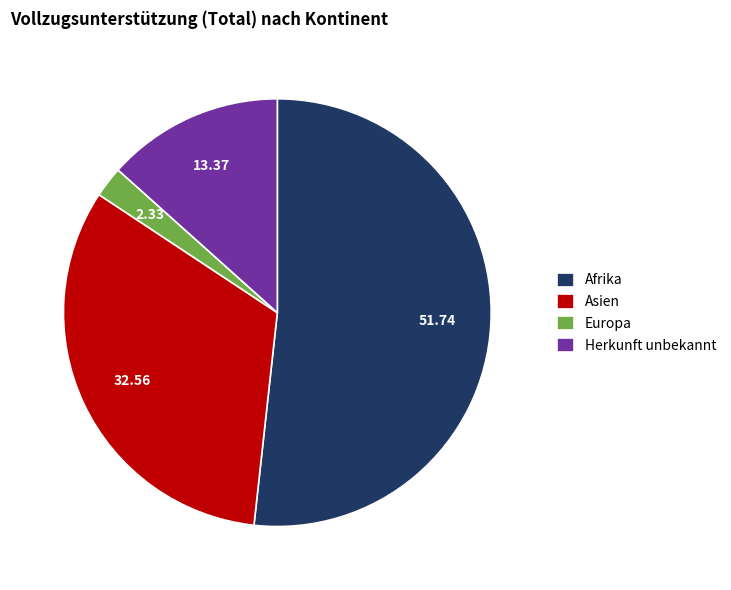

Is it true that Asien is 40% of the pie?

False